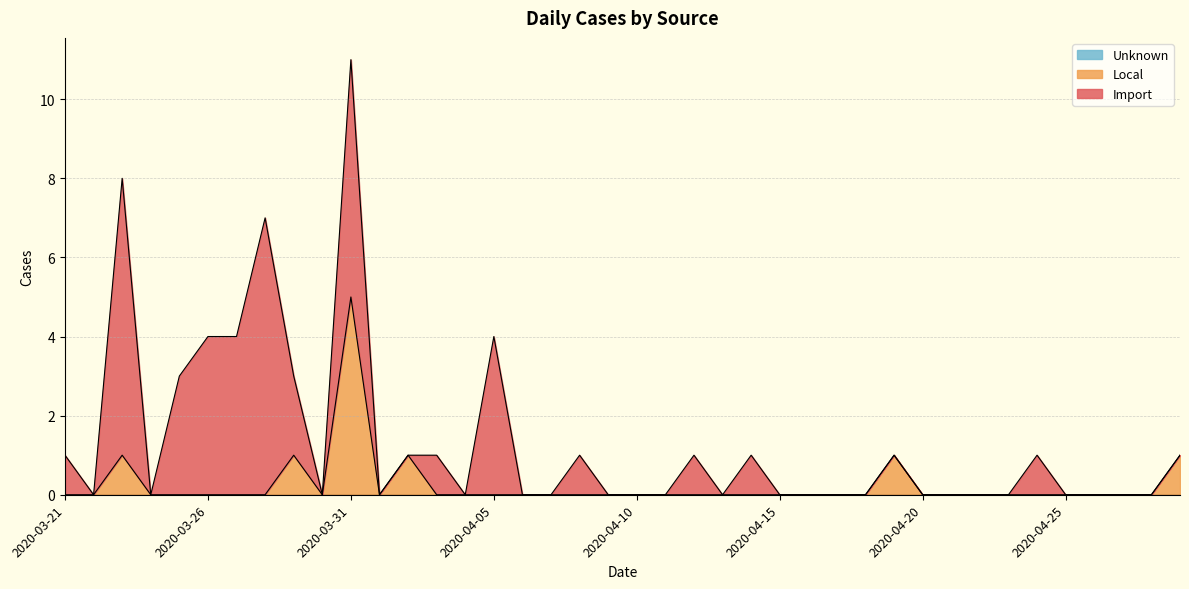

Reading left to right, transcribe all the data shown in this chart.

Import: 1	0	7	0	3	4	4	7	2	0	6	0	0	1	0	4	0	0	1	0	0	0	1	0	1	0	0	0	0	0	0	0	0	0	1	0	0	0	0	0
Local: 0	0	1	0	0	0	0	0	1	0	5	0	1	0	0	0	0	0	0	0	0	0	0	0	0	0	0	0	0	1	0	0	0	0	0	0	0	0	0	1
Unknown: 0	0	0	0	0	0	0	0	0	0	0	0	0	0	0	0	0	0	0	0	0	0	0	0	0	0	0	0	0	0	0	0	0	0	0	0	0	0	0	0